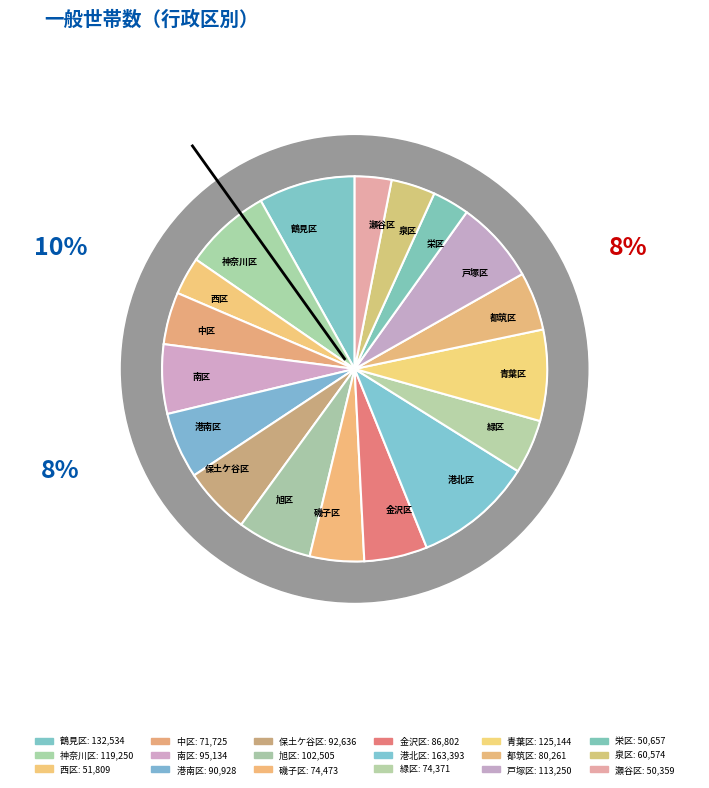

True or false: 保土ケ谷区 accounts for 20% of the total.

False